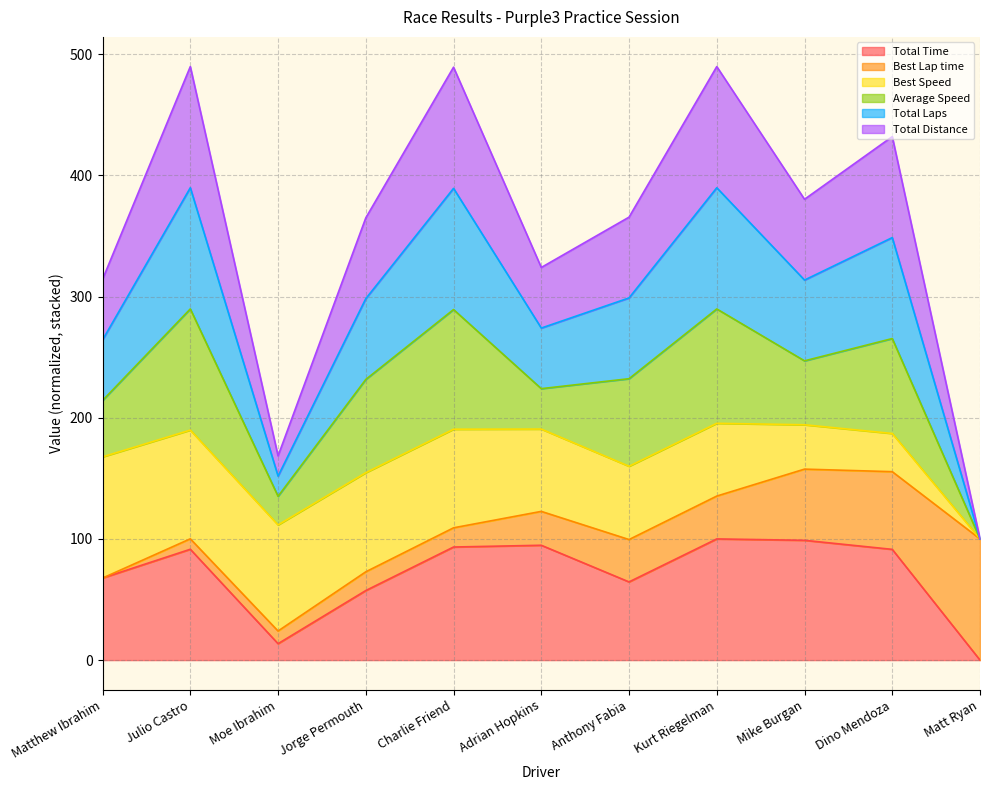

At which category does Total Time reach its first local peak?

Julio Castro